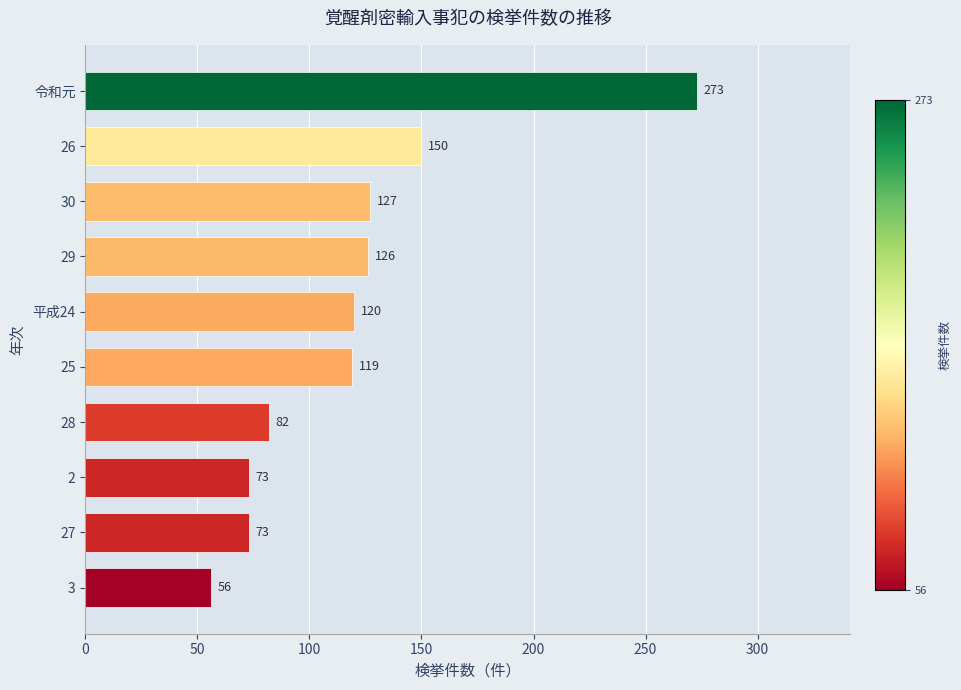

True or false: the data shows 73 at 3.

False